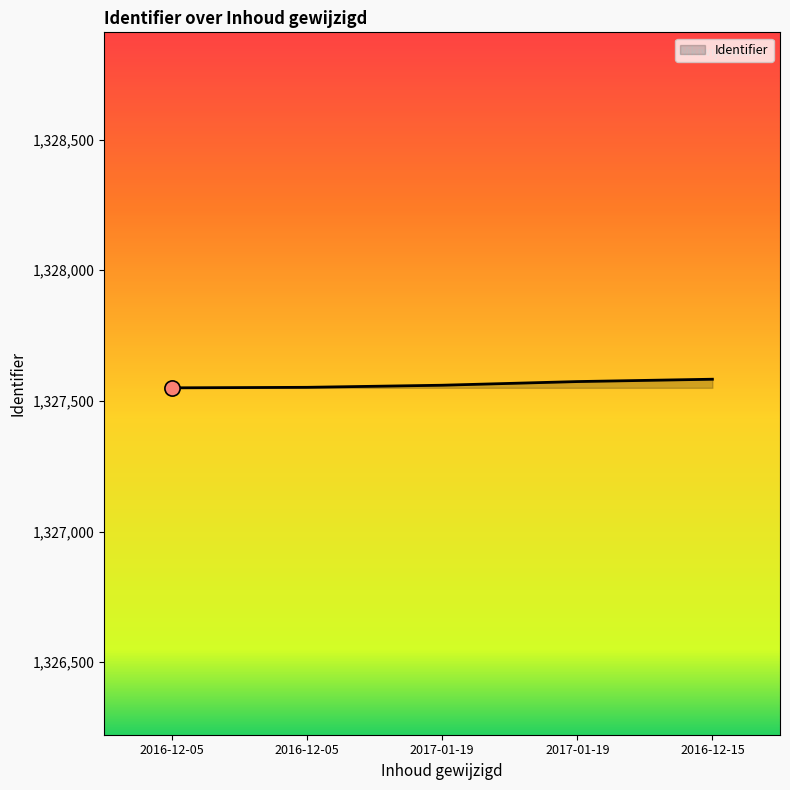

What is the change in value from 2017-01-19 to 2016-12-15?

+23